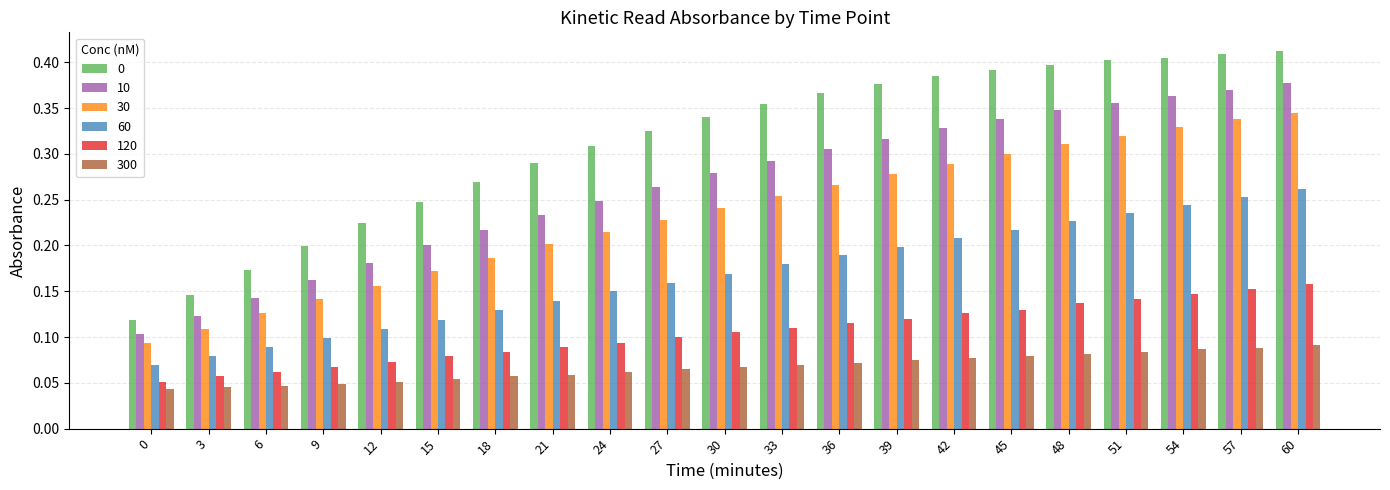

Between 30 and 51, which series saw the biggest shift?

30